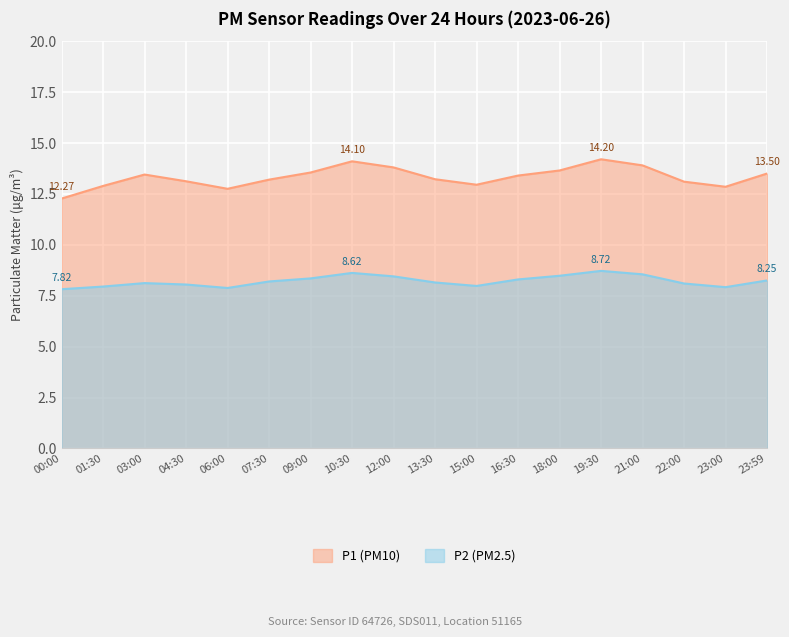

Where is the first local maximum for P2?

03:00